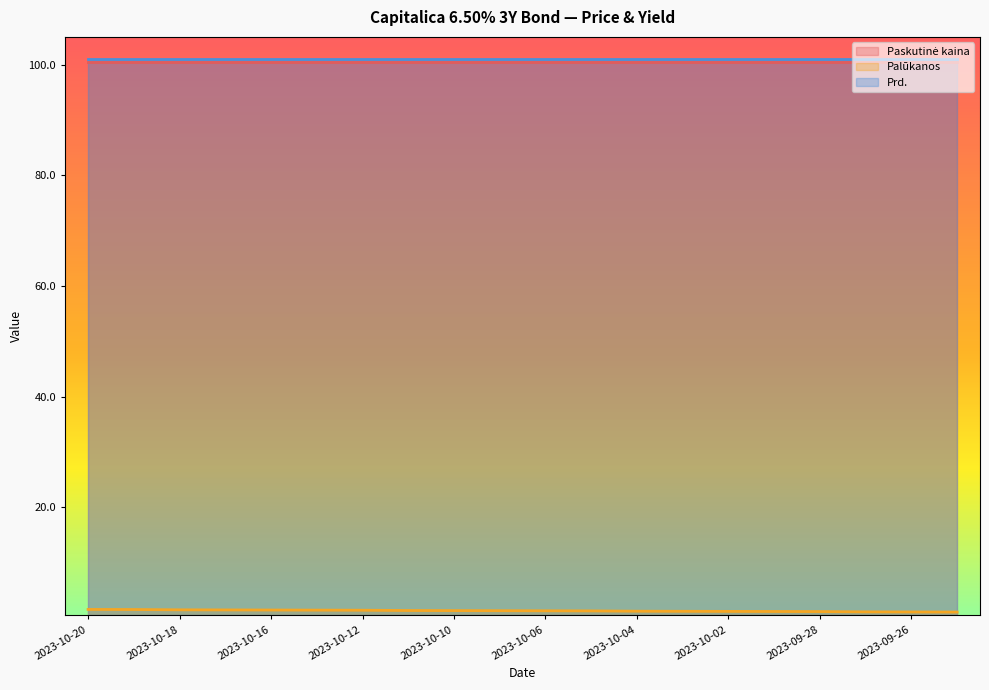

The Paskutinė kaina series shows 100.5 at 2023-09-26. True or false?

True